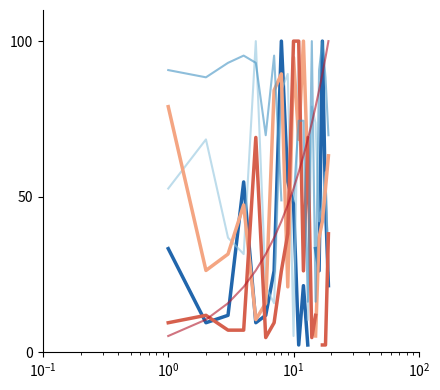

How many values in the col_5 series exceed 52?

9